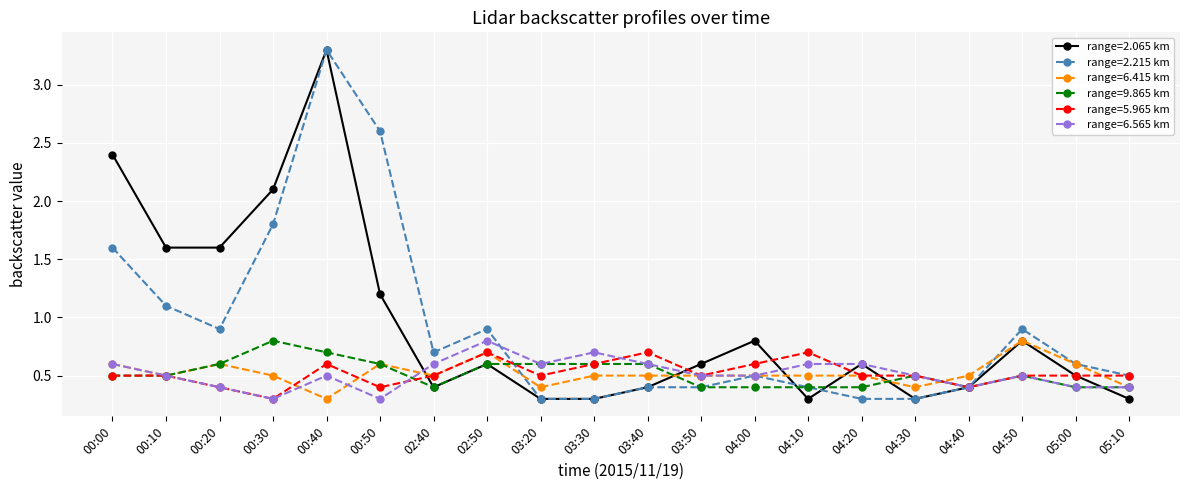

What is the lowest value of the range=6.415 km series?

0.3